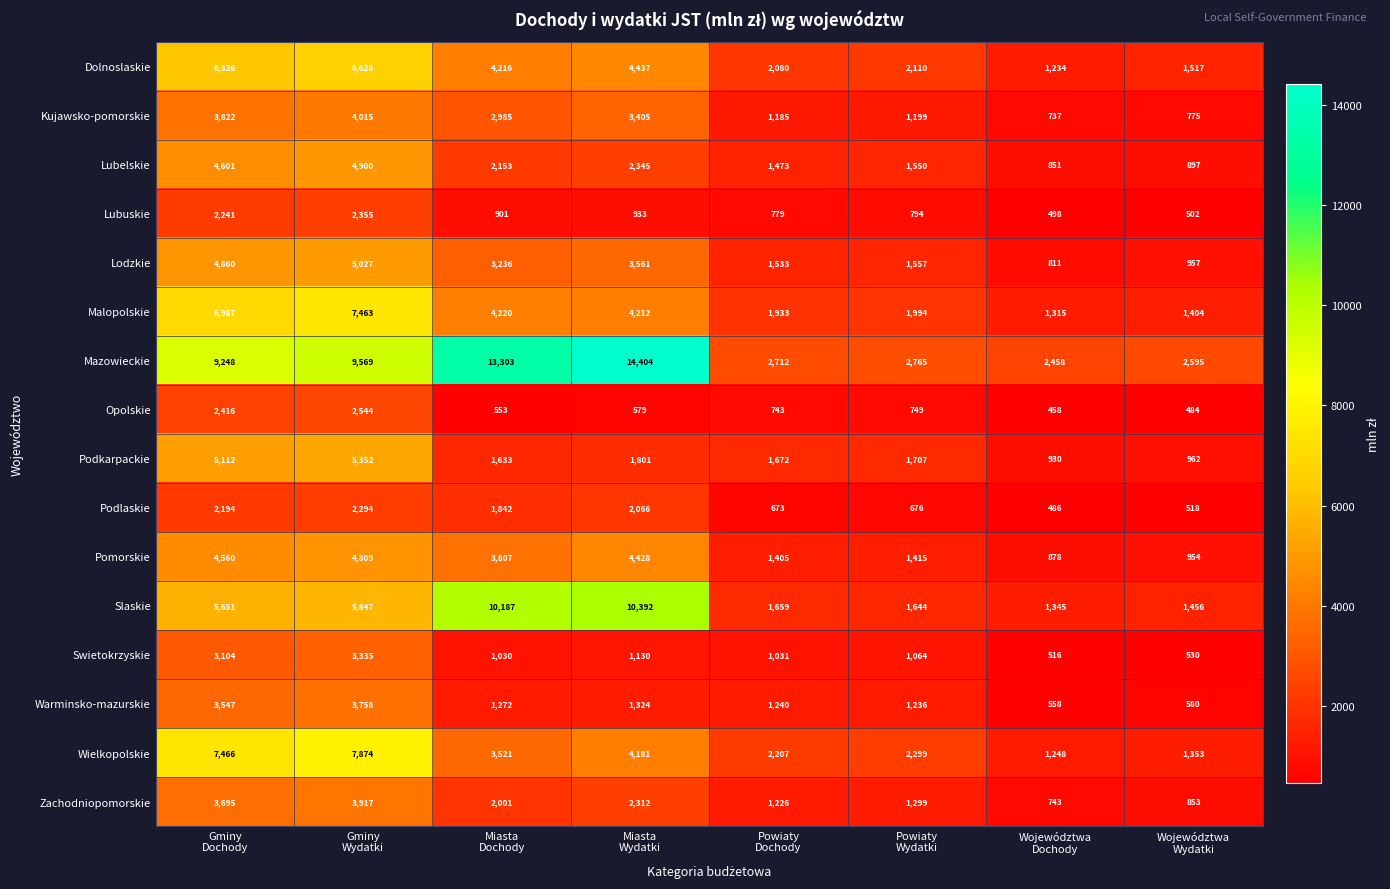

Which series has the largest total across all categories?

Mazowieckie